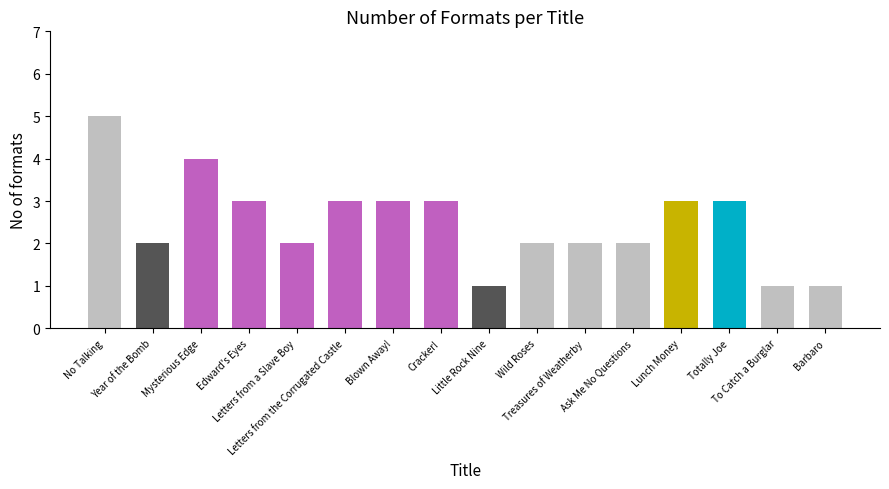

How many data points are less than 3?

8